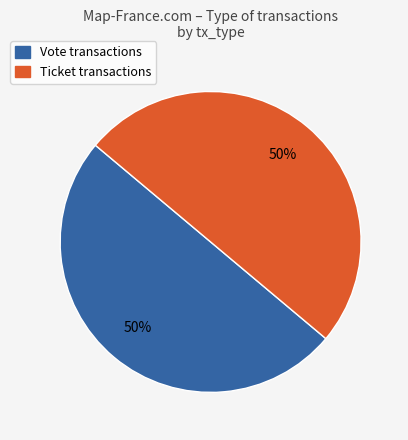

To the nearest percent, what is the difference between the largest and smallest slice percentages?

0%